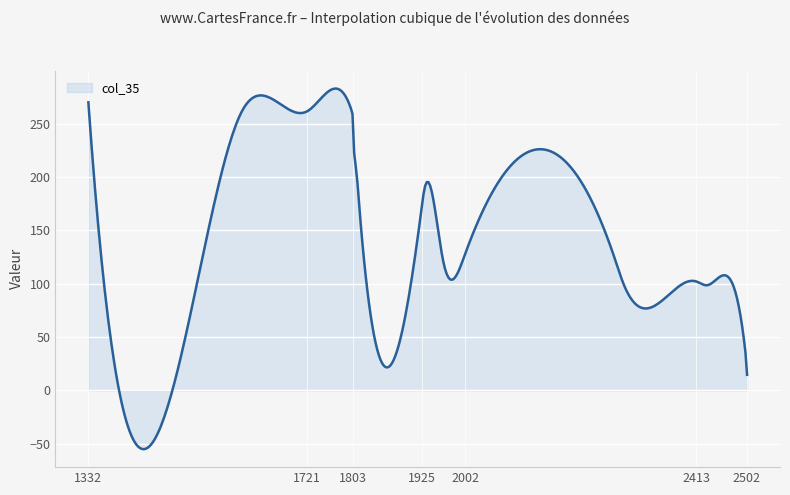

What is the minimum value shown in the chart?

-54.9